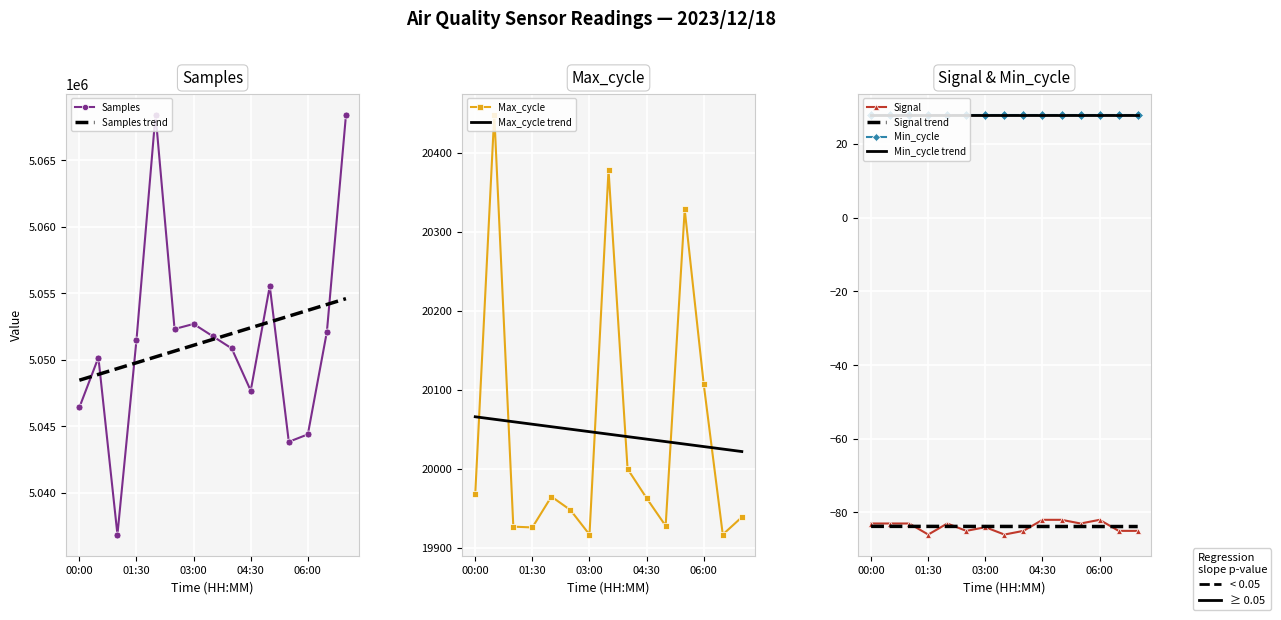

True or false: Samples and Max_cycle intersect in this chart.

False